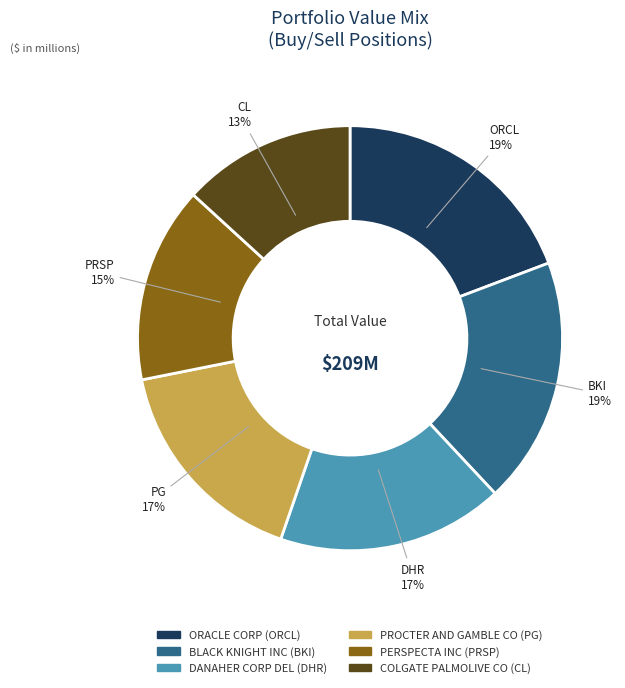

Is COLGATE PALMOLIVE CO the majority of the pie?

No